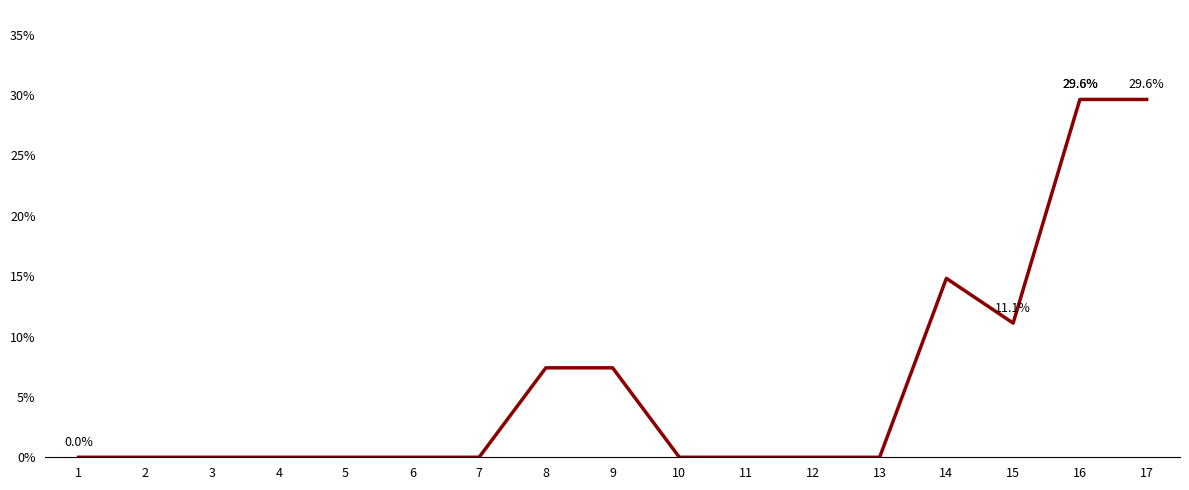

What is the average value?

5.9